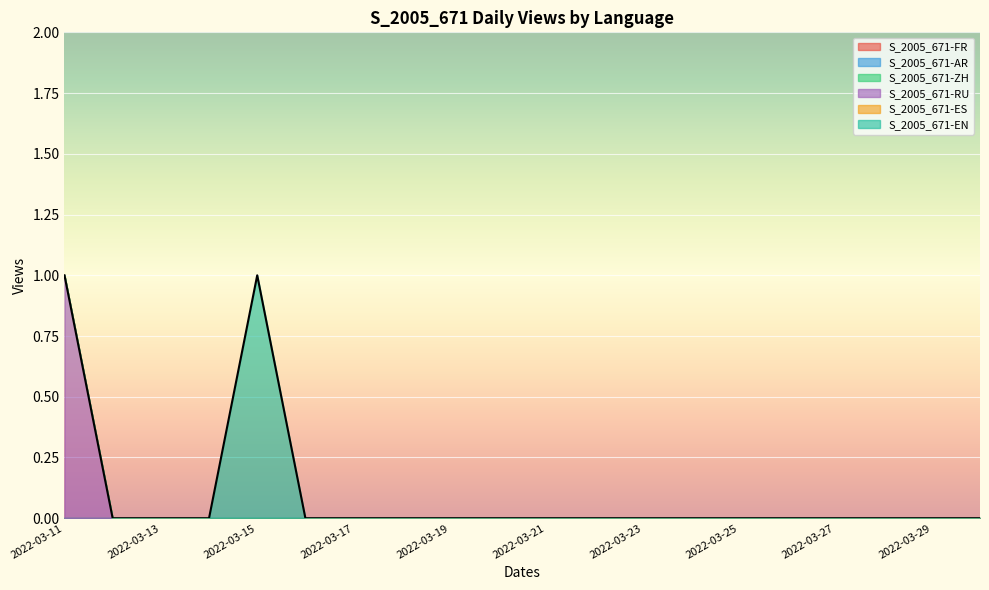

At 2022-03-17, list the series in order from smallest to largest.

S_2005_671-FR, S_2005_671-AR, S_2005_671-ZH, S_2005_671-RU, S_2005_671-ES, S_2005_671-EN